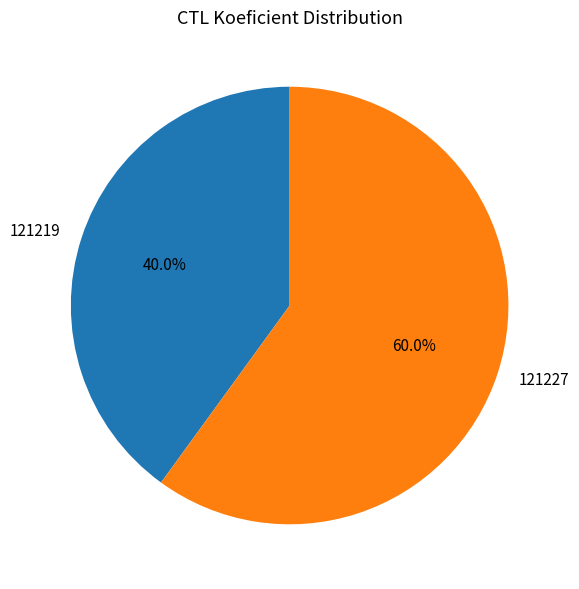

True or false: 121219 accounts for 31% of the total.

False